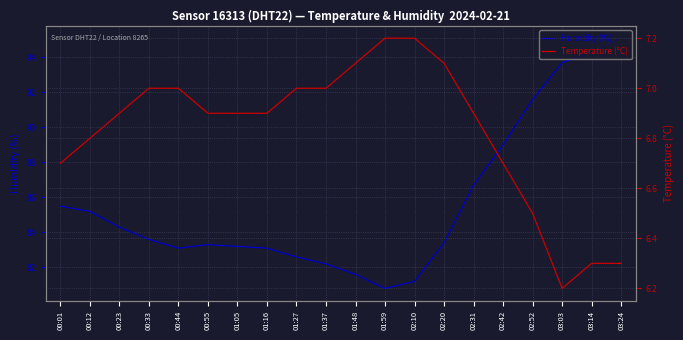

The value of Humidity (%) at 02:31 is 86.7. True or false?

True